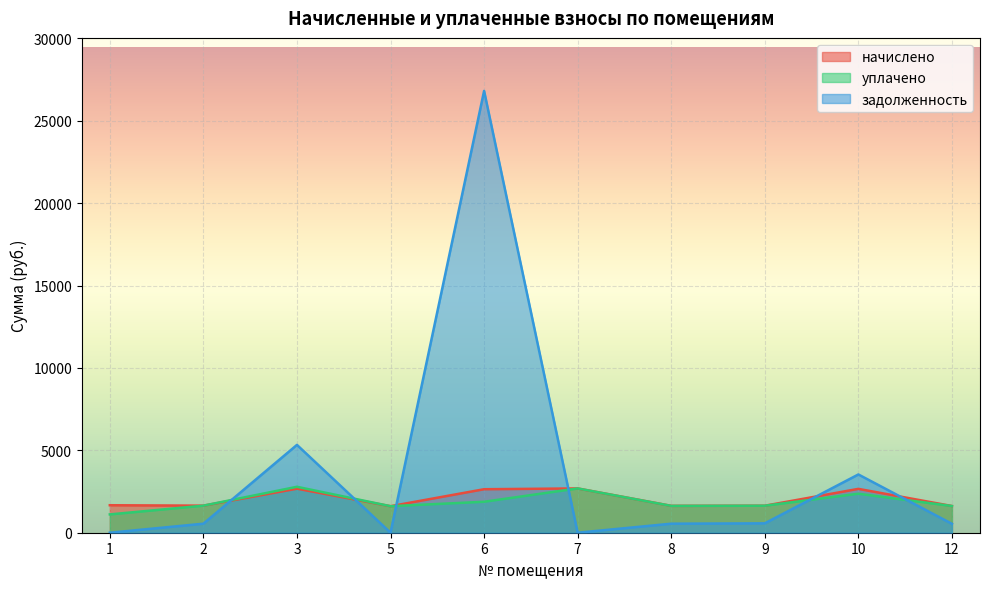

How many data points in начислено are above 1668?

5